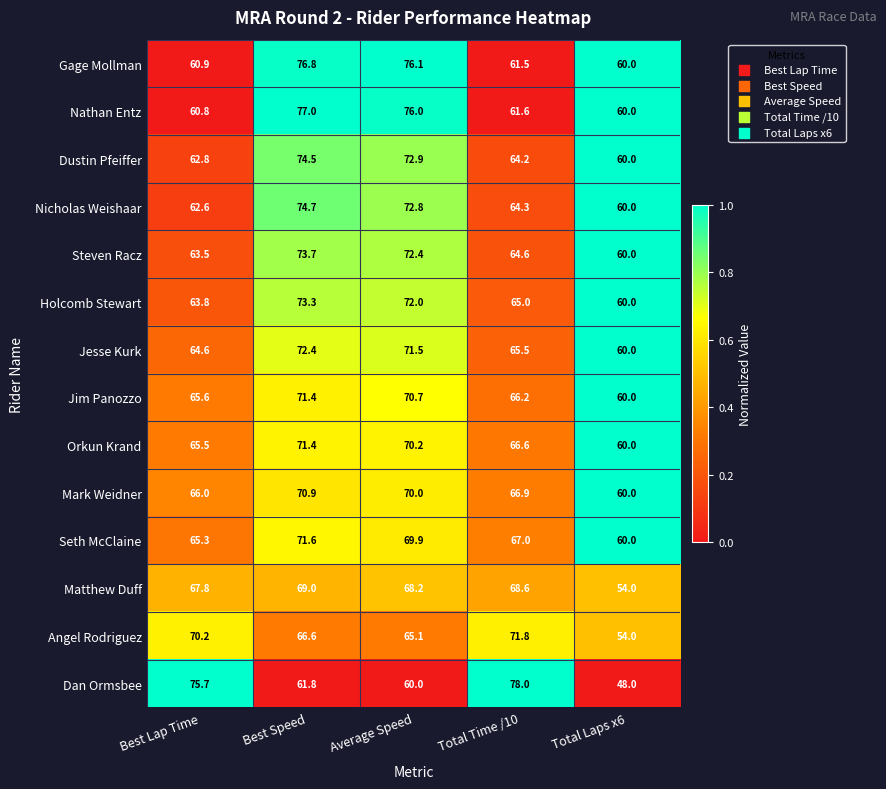

What is the average value of the Nicholas Weishaar series?

66.9